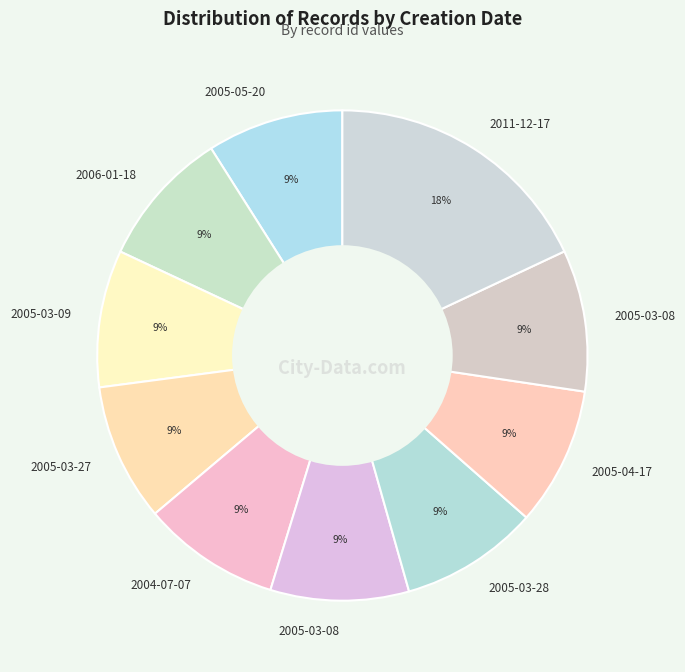

How many segments does this pie chart have?

10